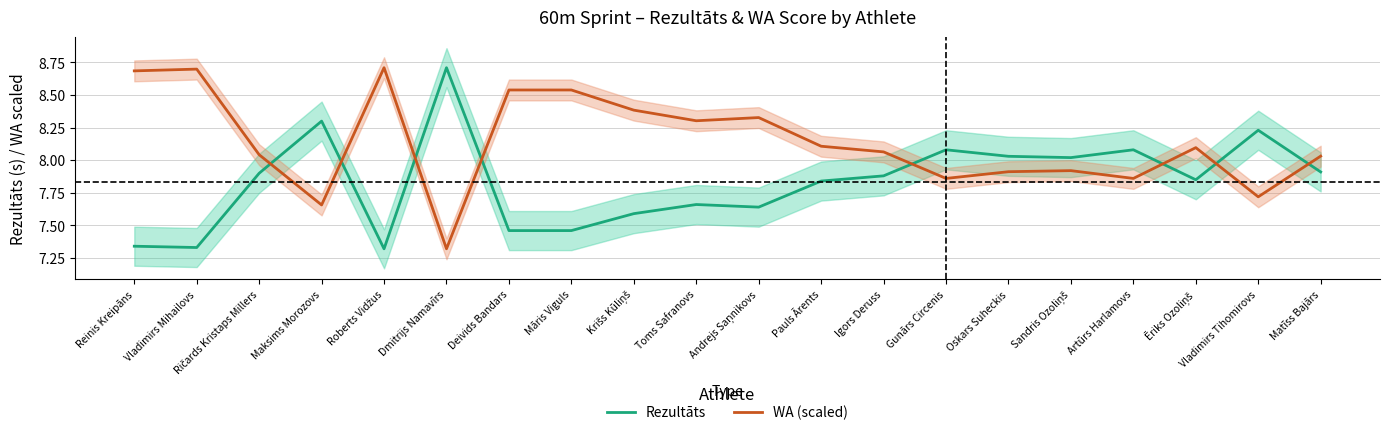

Is it true that WA (scaled) equals 8.7 at Roberts Vidžus?

True